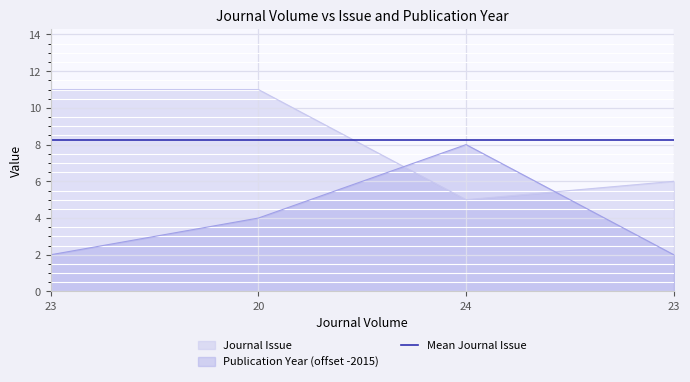

True or false: Journal Issue has more than 1 points higher than both neighbors.

False